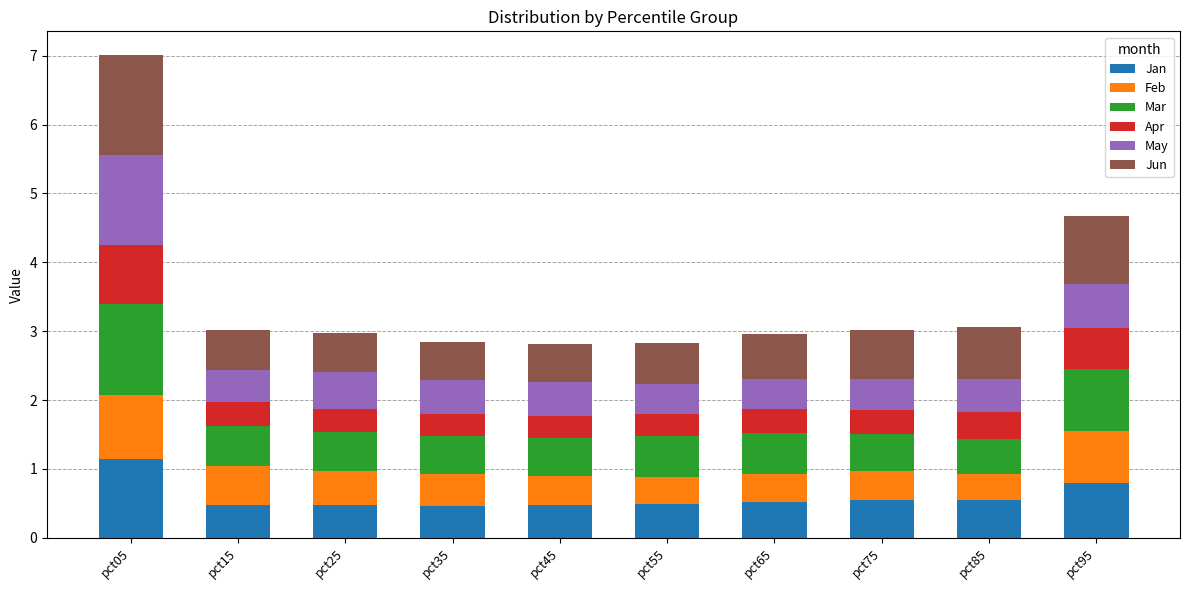

At which category is the sum across all series the highest?

pct05